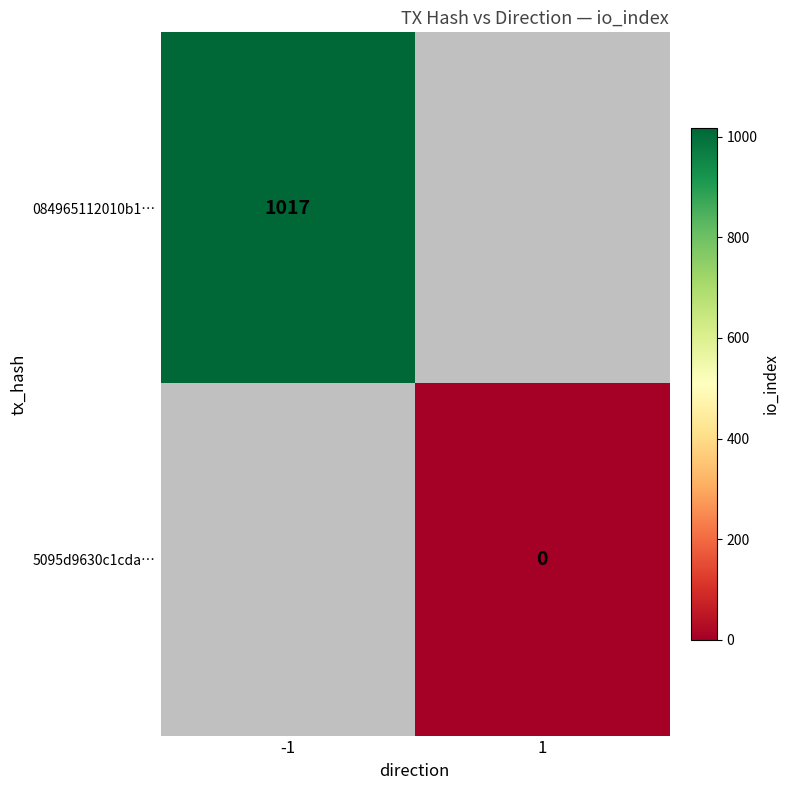

The value of 084965112010b1… at -1 is 357.4. True or false?

False